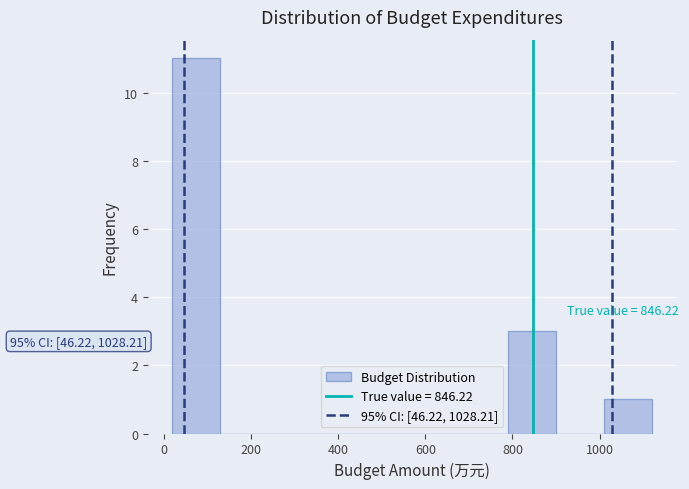

Which range on the x-axis has the tallest bar?

20 to 120